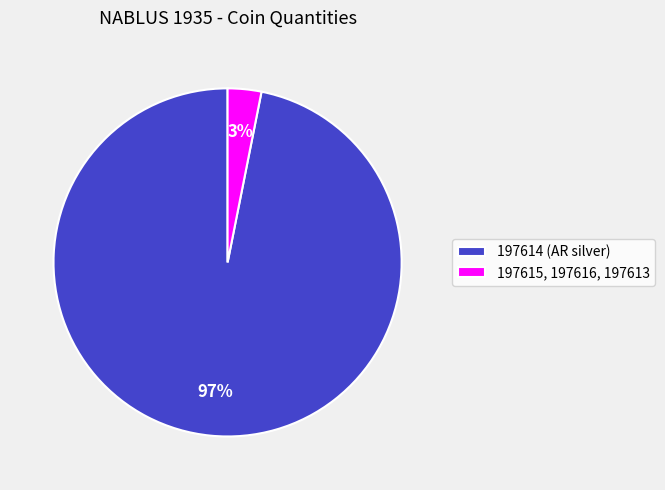

Which slice represents more than half of the pie?

197614 (AR silver)